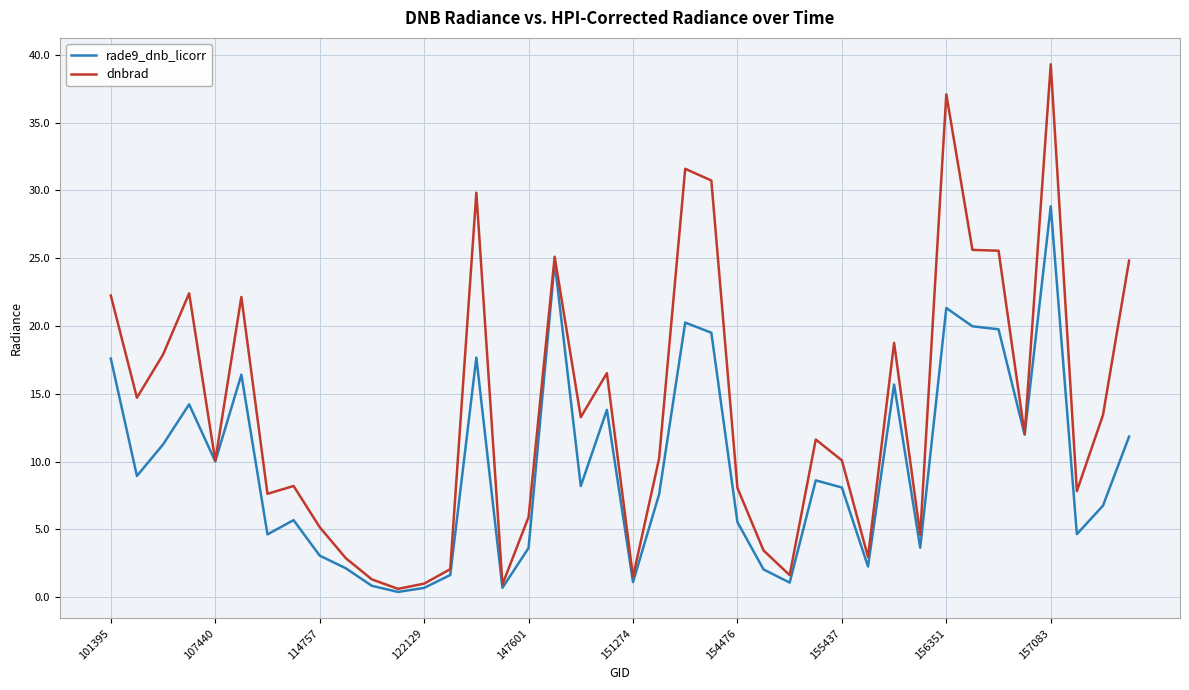

How many lines are shown in the chart?

2